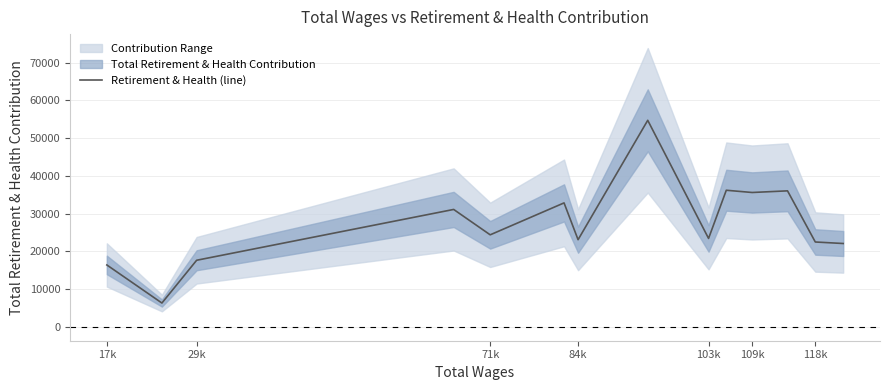

Reading right to left, extract all data points from this chart.

22062	22463	36012	35577	36171	23407	54698	23072	32819	24363	31086	17625	6291	16379